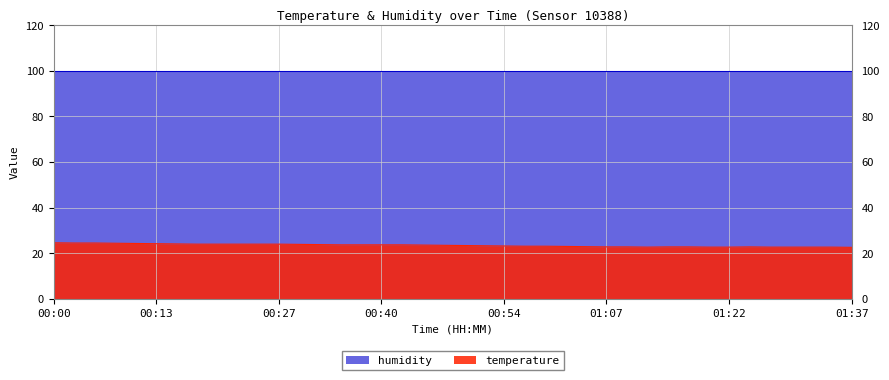

Which has a higher value, 00:42 or 00:25?

00:25